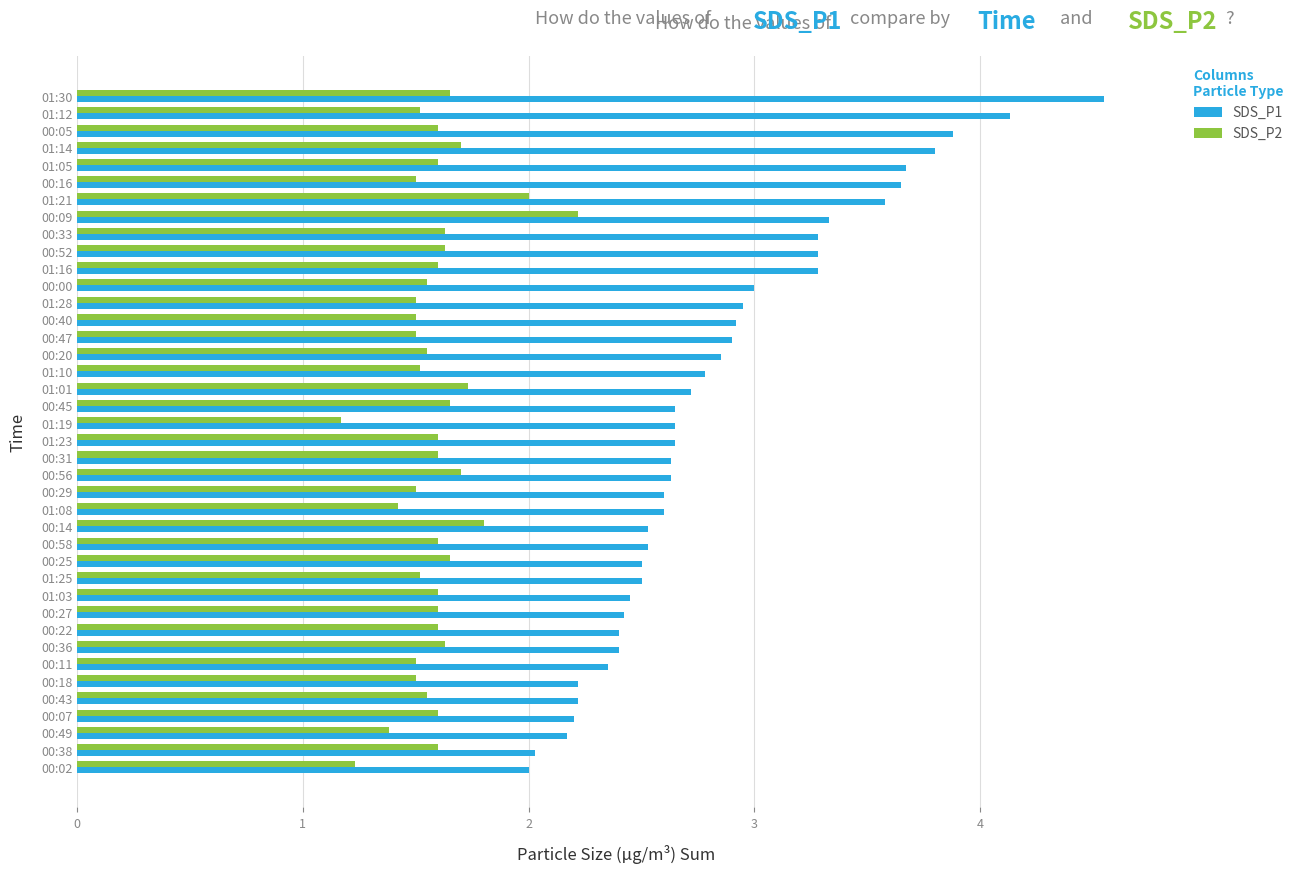

Which series changed the most between 01:21 and 00:40?

SDS_P1